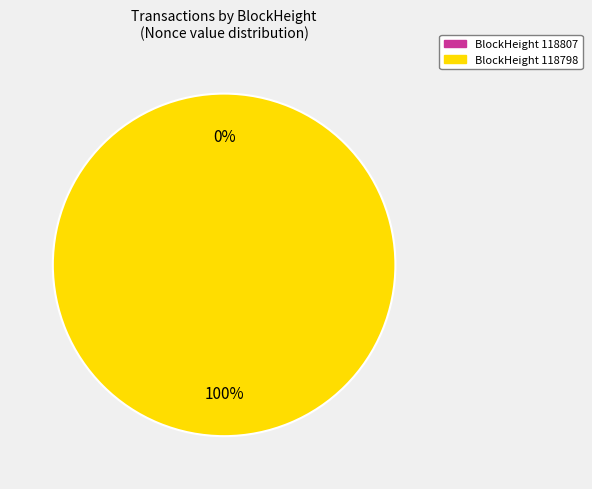

To the nearest percent, what is the combined percentage of 118798 and 118807?

100%